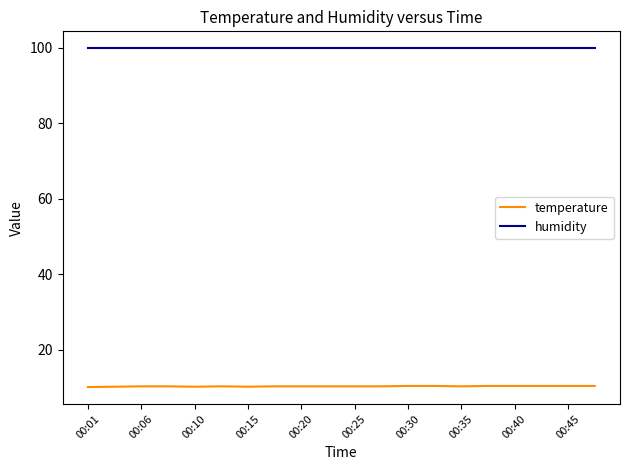

List the series in order of their peak value, lowest first.

temperature, humidity